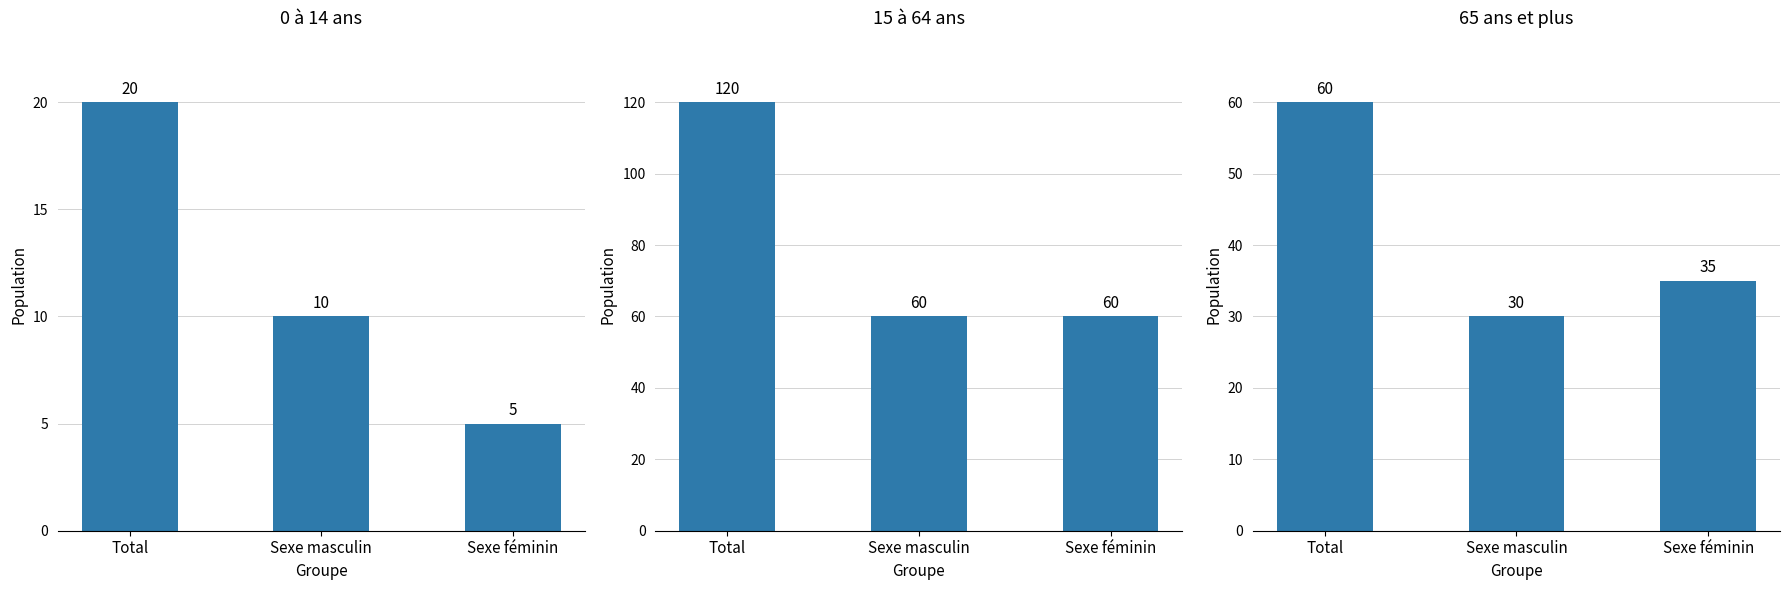

Which category has the highest value across all series?

Total